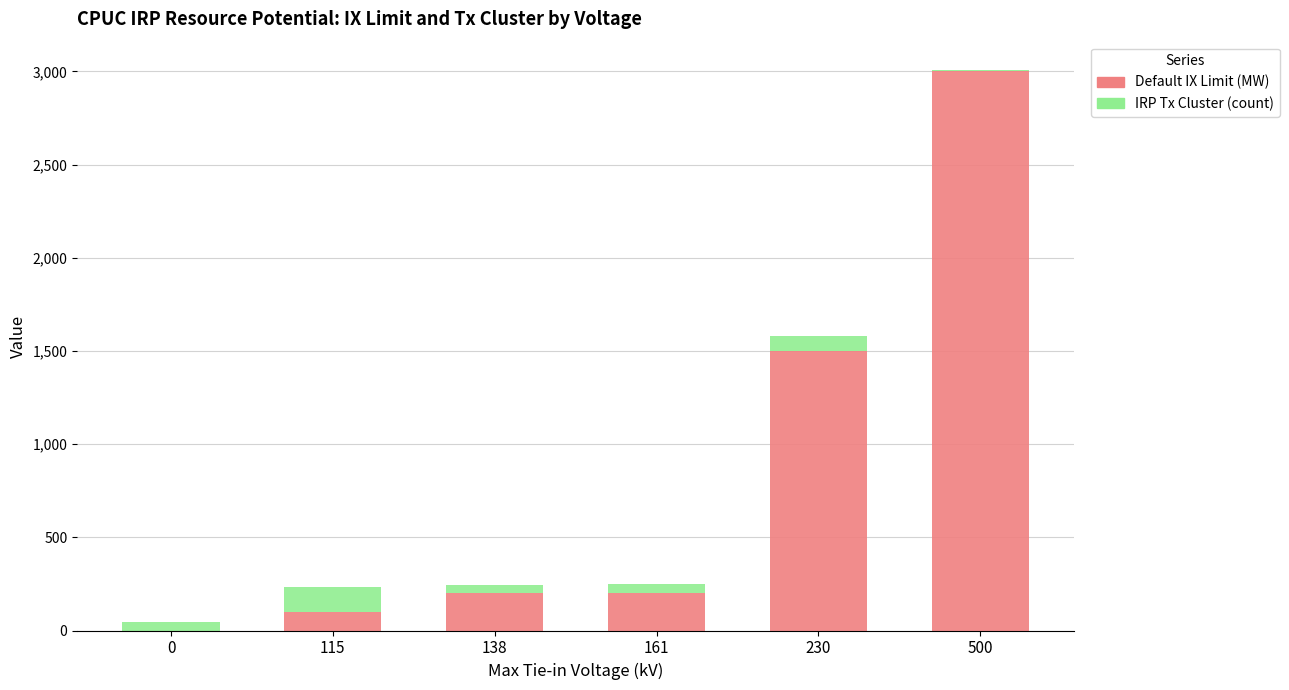

How many data points does each series have?

6